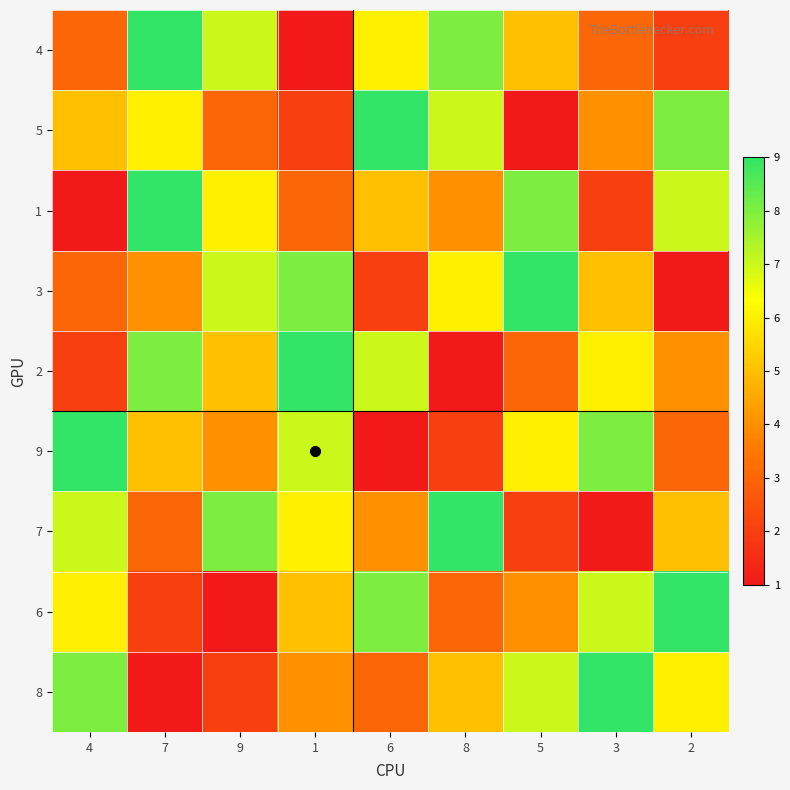

Reading left to right, what are all the values shown in this chart?

4: 4=3	7=9	9=7	1=1	6=6	8=8	5=5	3=3	2=2
5: 4=5	7=6	9=3	1=2	6=9	8=7	5=1	3=4	2=8
1: 4=1	7=9	9=6	1=3	6=5	8=4	5=8	3=2	2=7
3: 4=3	7=4	9=7	1=8	6=2	8=6	5=9	3=5	2=1
2: 4=2	7=8	9=5	1=9	6=7	8=1	5=3	3=6	2=4
9: 4=9	7=5	9=4	1=7	6=1	8=2	5=6	3=8	2=3
7: 4=7	7=3	9=8	1=6	6=4	8=9	5=2	3=1	2=5
6: 4=6	7=2	9=1	1=5	6=8	8=3	5=4	3=7	2=9
8: 4=8	7=1	9=2	1=4	6=3	8=5	5=7	3=9	2=6